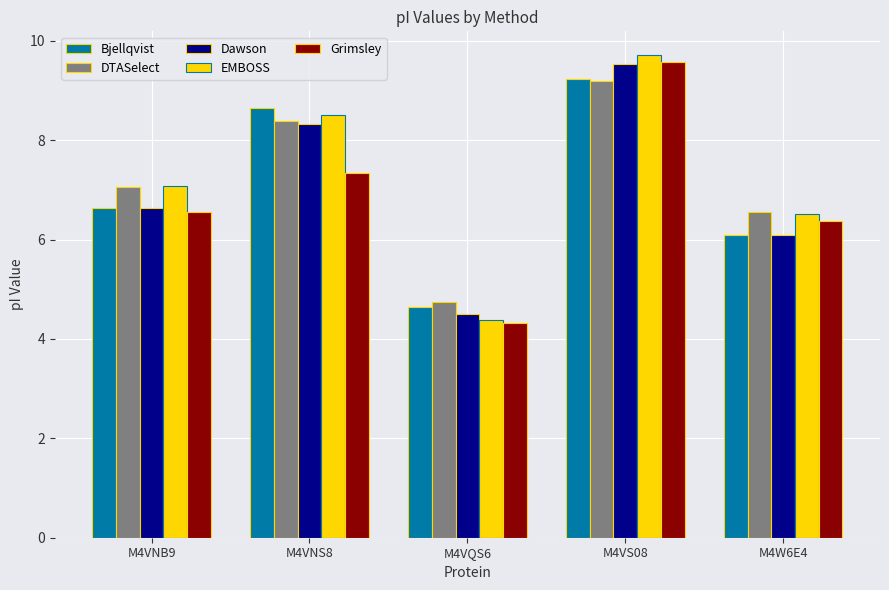

The EMBOSS series shows 14.7 at M4VNS8. True or false?

False